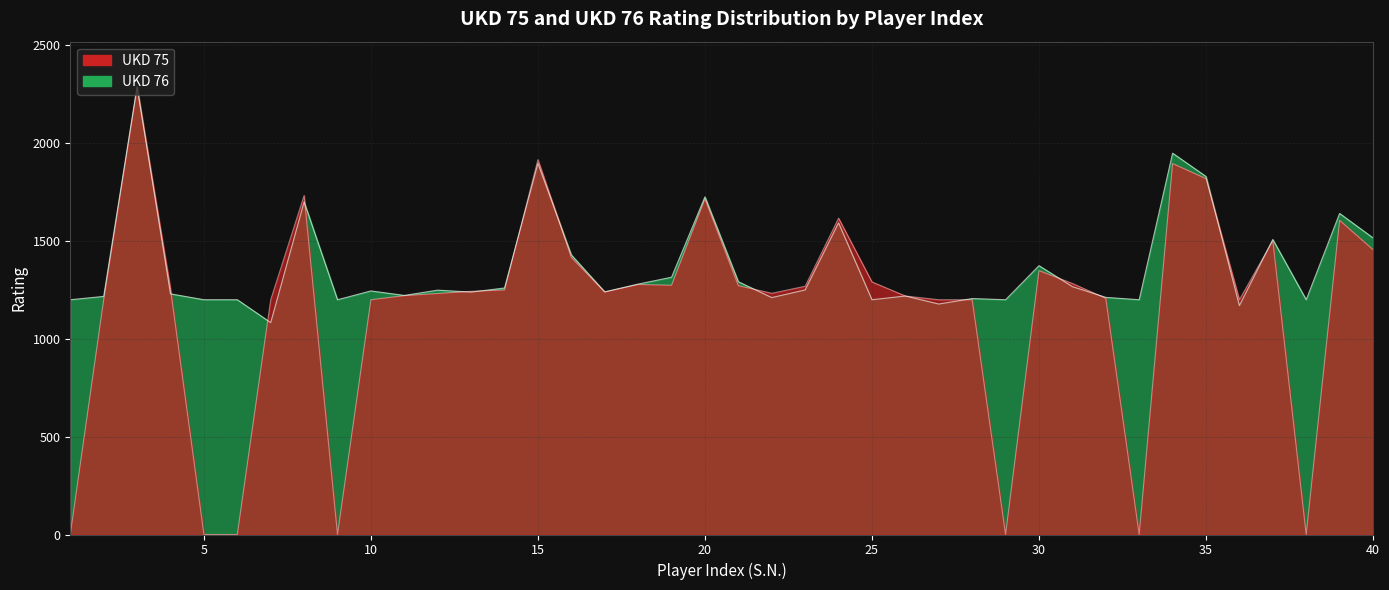

Rank the categories by UKD 76 value from highest to lowest.

3, 34, 15, 35, 20, 8, 39, 24, 40, 37, 16, 30, 19, 21, 18, 31, 14, 23, 12, 10, 17, 13, 4, 11, 26, 2, 32, 22, 28, 1, 5, 6, 9, 25, 29, 33, 38, 27, 36, 7